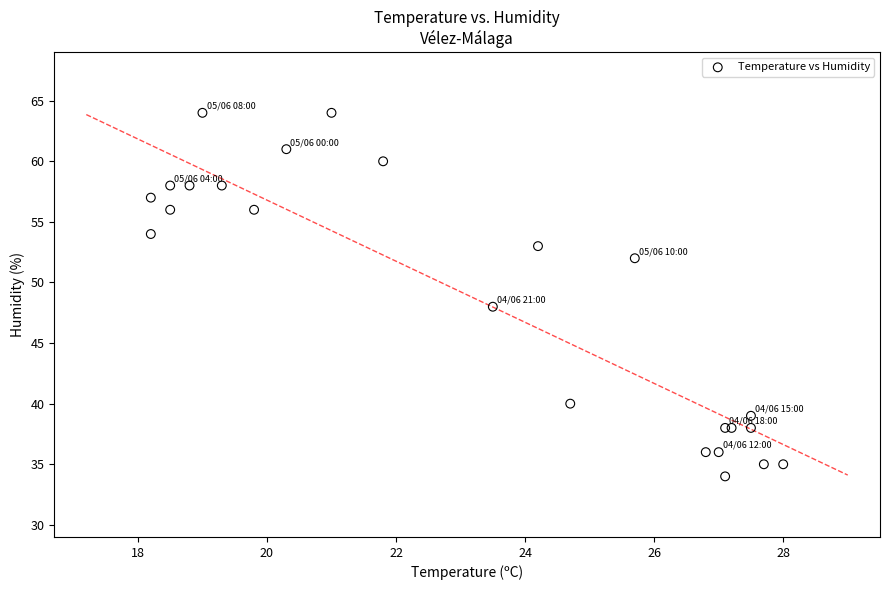

What Y value in the scatter plot is closest to 49?

48